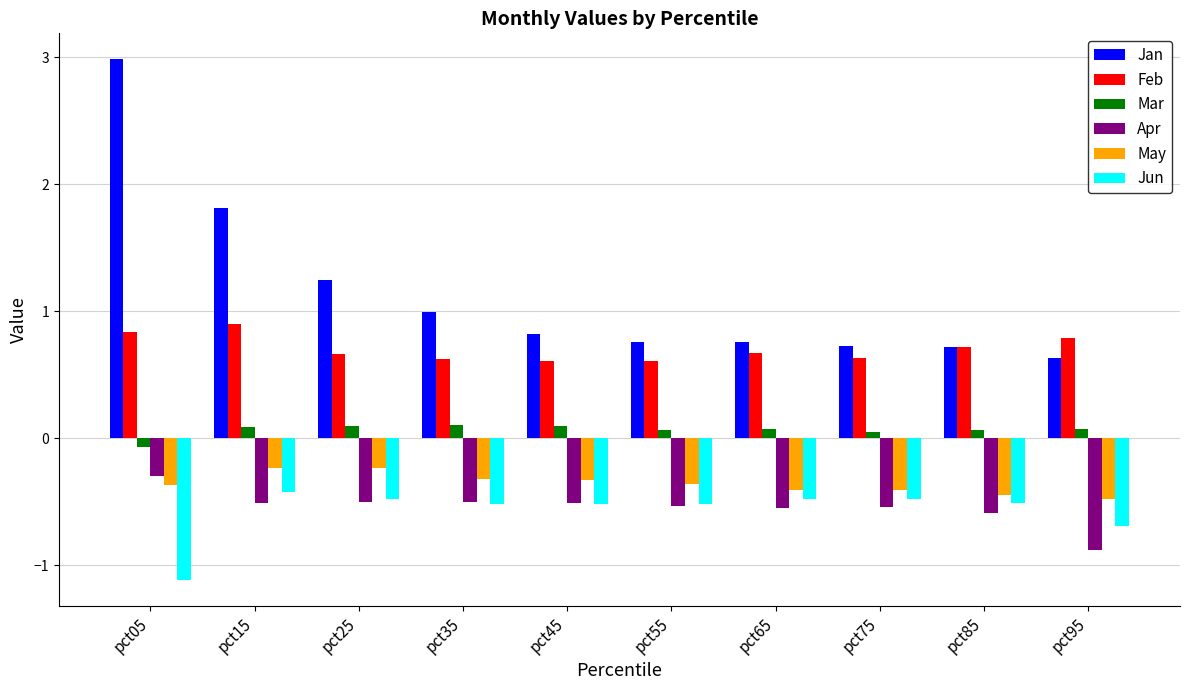

What is the average value of the Jan series?

1.1